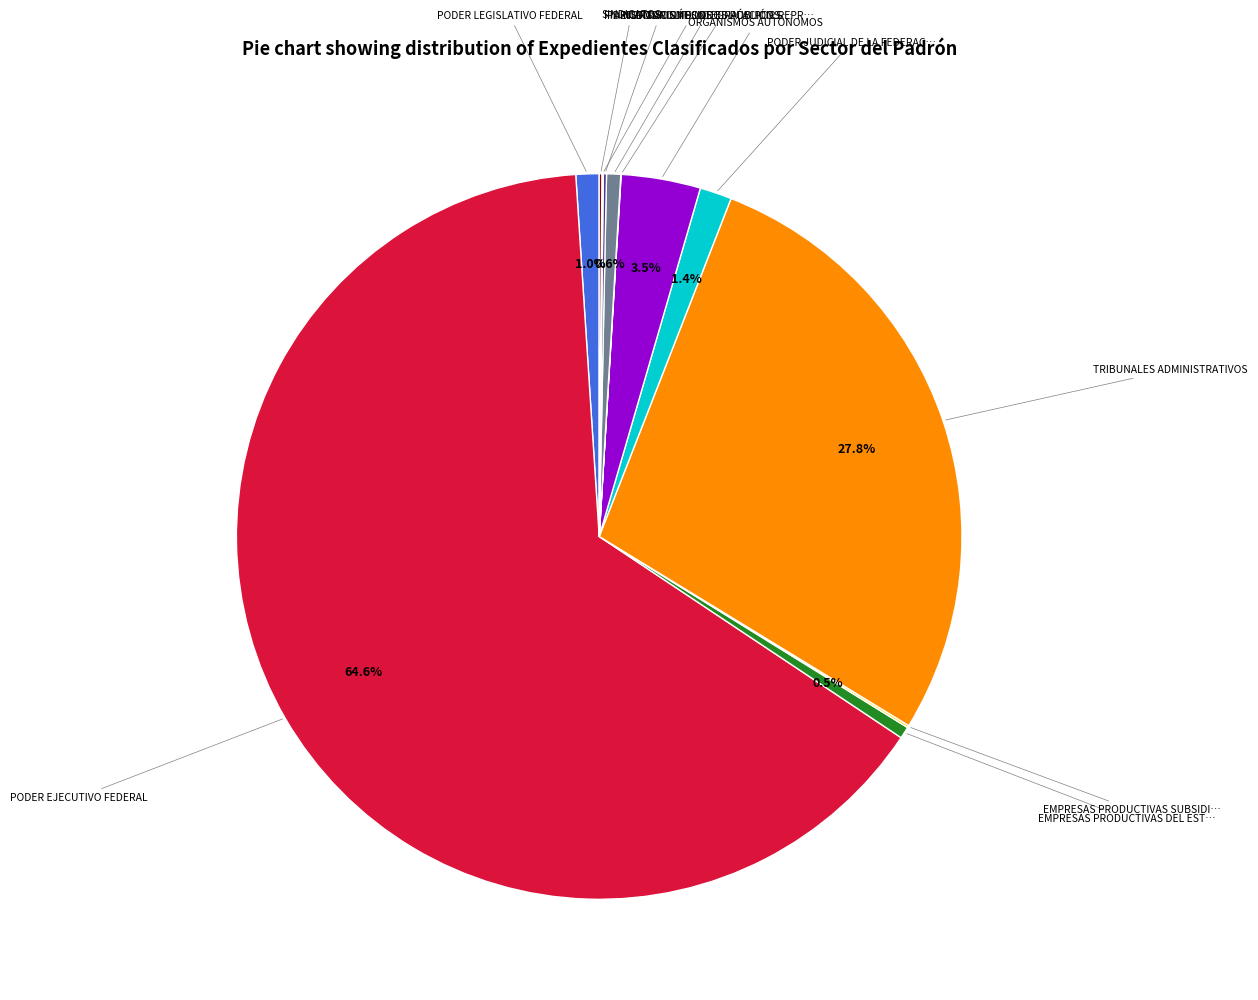

How much of the chart is everything except PODER LEGISLATIVO FEDERAL?

99.0%